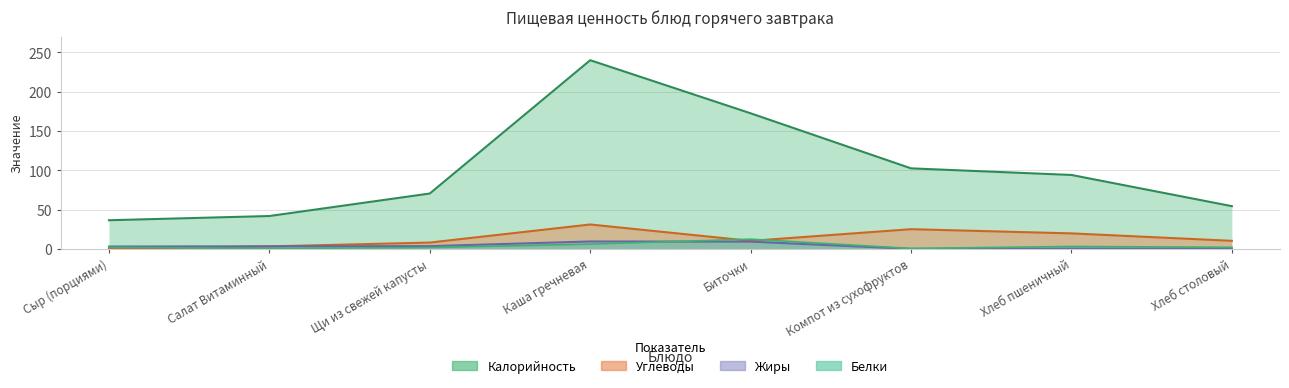

Which has a higher value, Хлеб пшеничный or Хлеб столовый?

Хлеб пшеничный